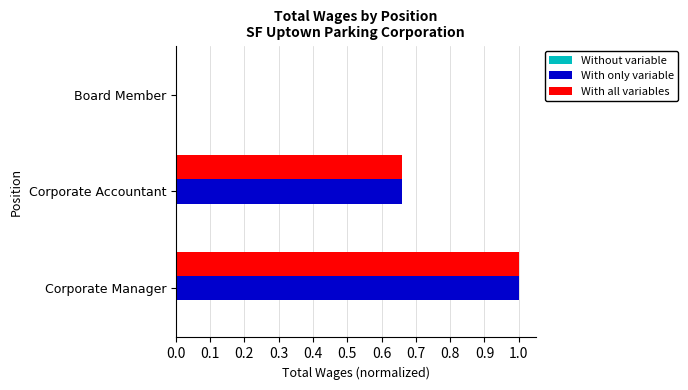

At which label does With only variable reach its peak?

Corporate Manager